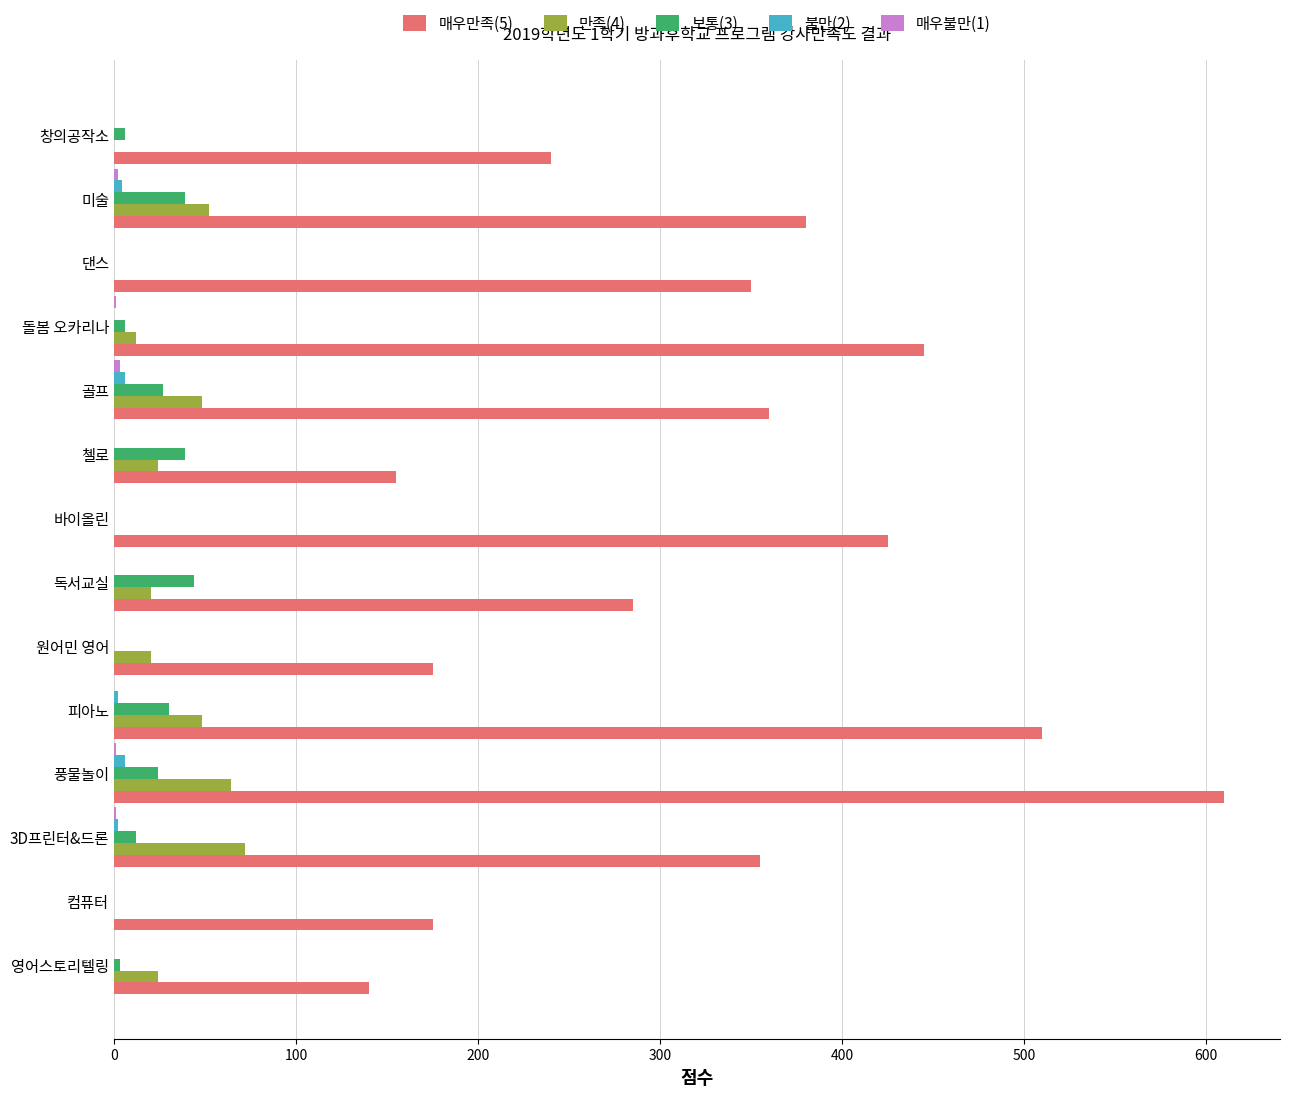

How many distinct data groups are displayed?

5